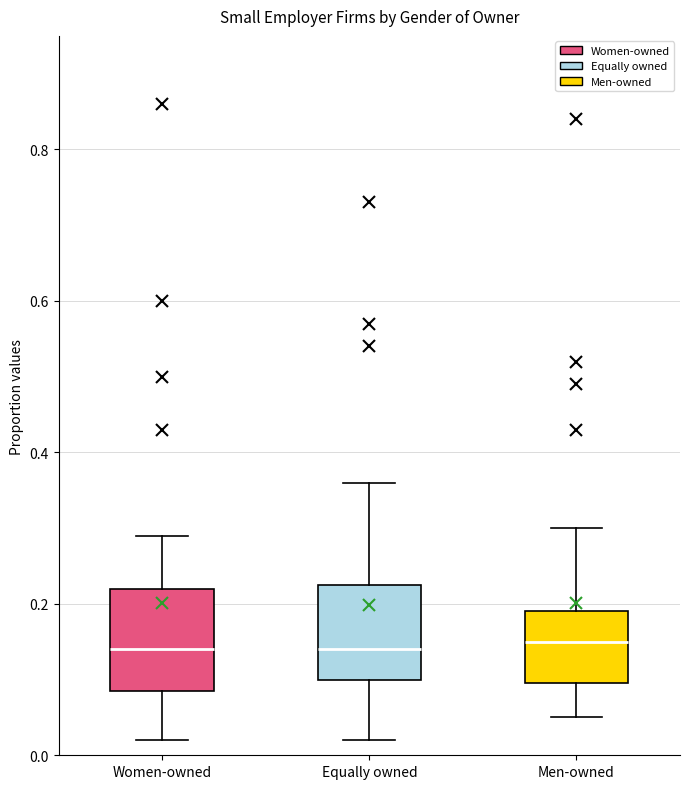

Reading left to right, read every box against the y-axis: the position of its median line, the range the box covers, and the ends of its whiskers. The values are not printed on the chart, so give them approximately, as read against the axis.

Women-owned: median 0.14, box 0.08 to 0.22, whiskers 0.02 to 0.30
Equally owned: median 0.14, box 0.10 to 0.22, whiskers 0.02 to 0.36
Men-owned: median 0.16, box 0.10 to 0.20, whiskers 0.06 to 0.30